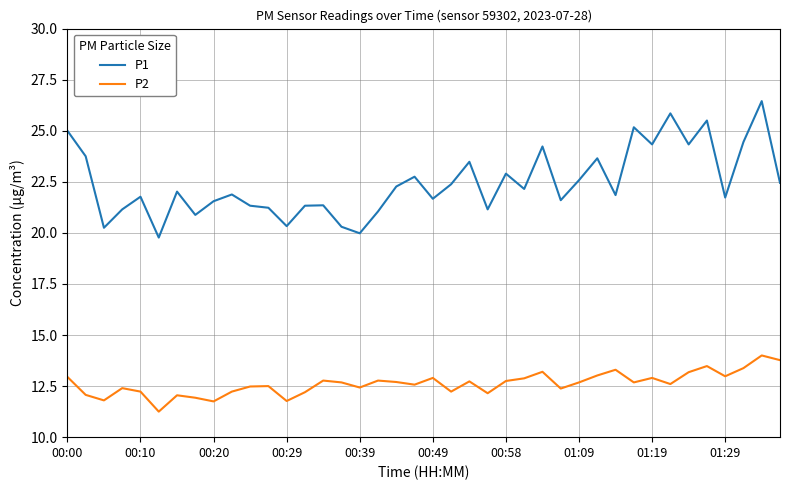

Which series has the largest total across all categories?

P1